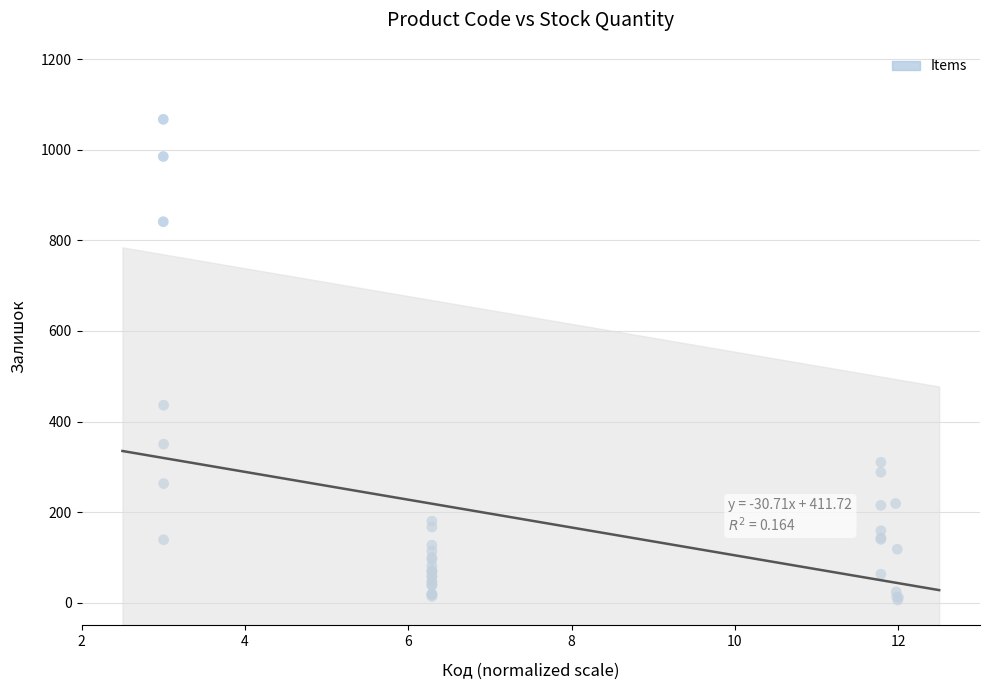

What Y value in the scatter plot is closest to 536?

436